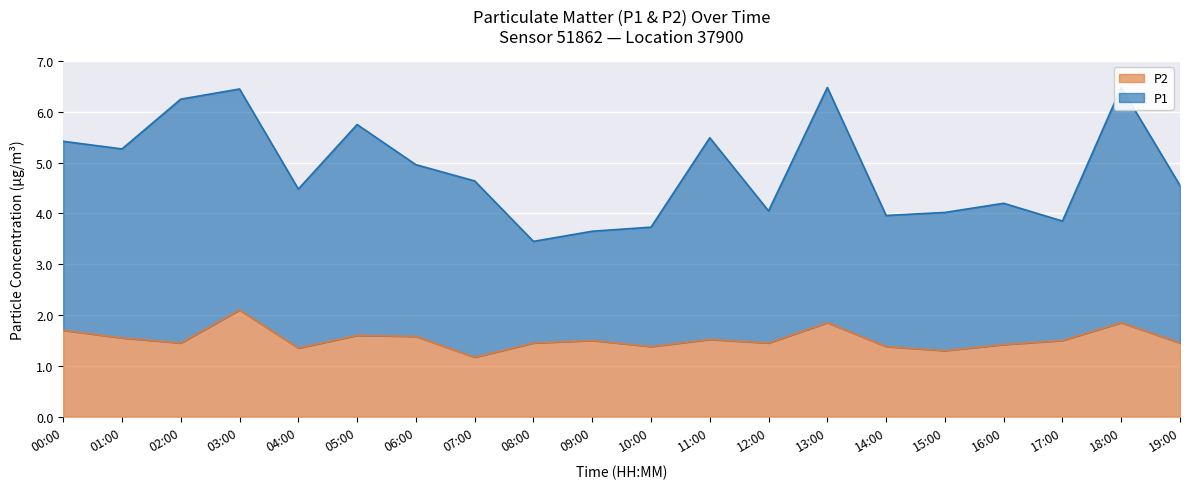

True or false: P2 and P1 cross at least once.

False